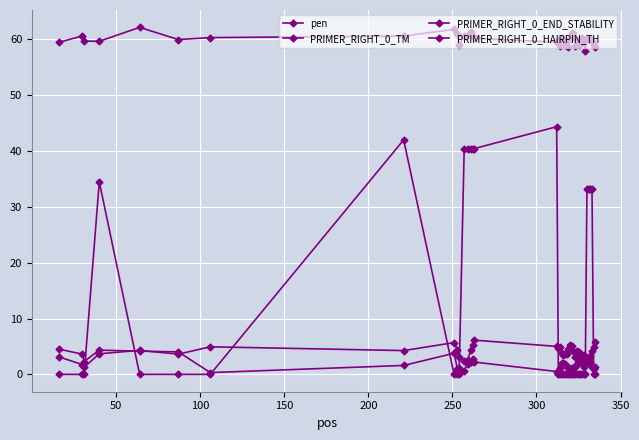

True or false: PRIMER_RIGHT_0_HAIRPIN_TH and PRIMER_RIGHT_0_TM intersect in this chart.

False